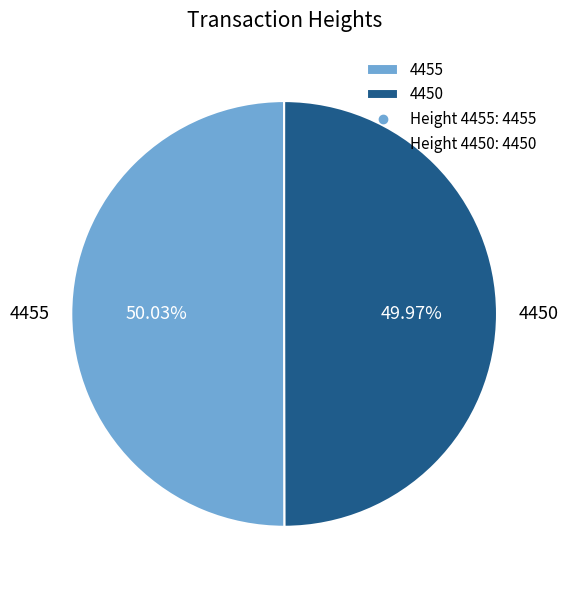

The 4450 slice represents 62% of the pie. True or false?

False